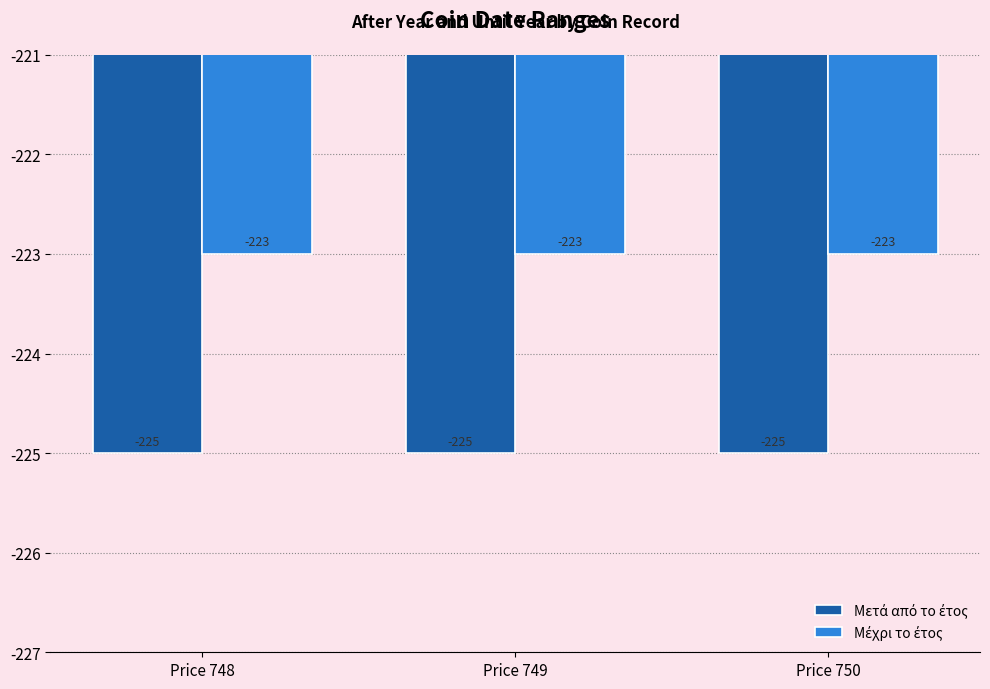

What is the greatest value displayed?

-223